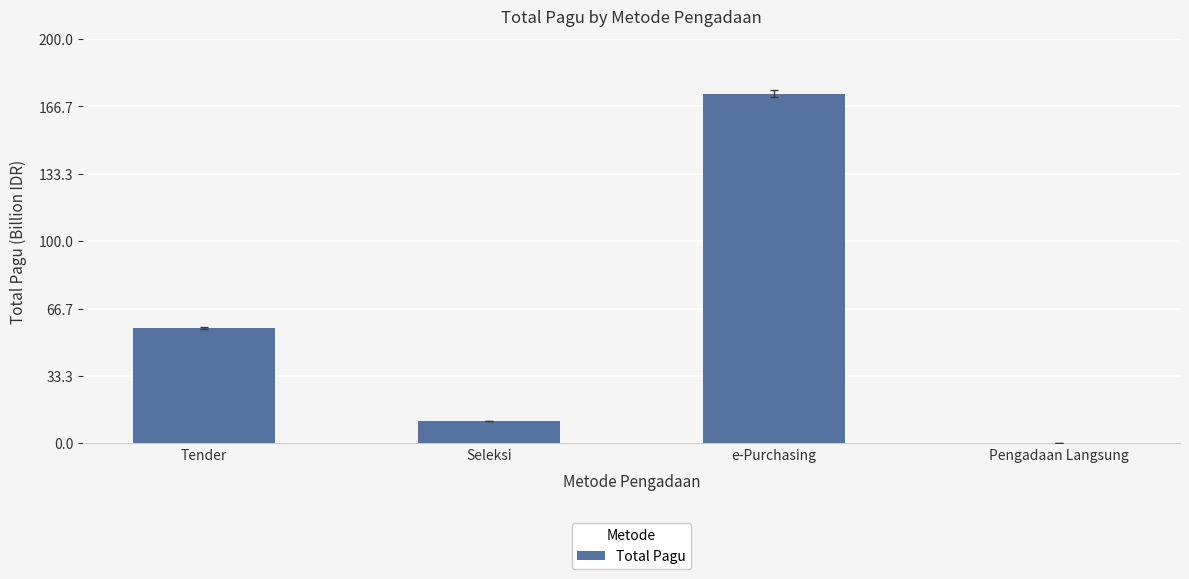

The value at Tender is 57.0. True or false?

True